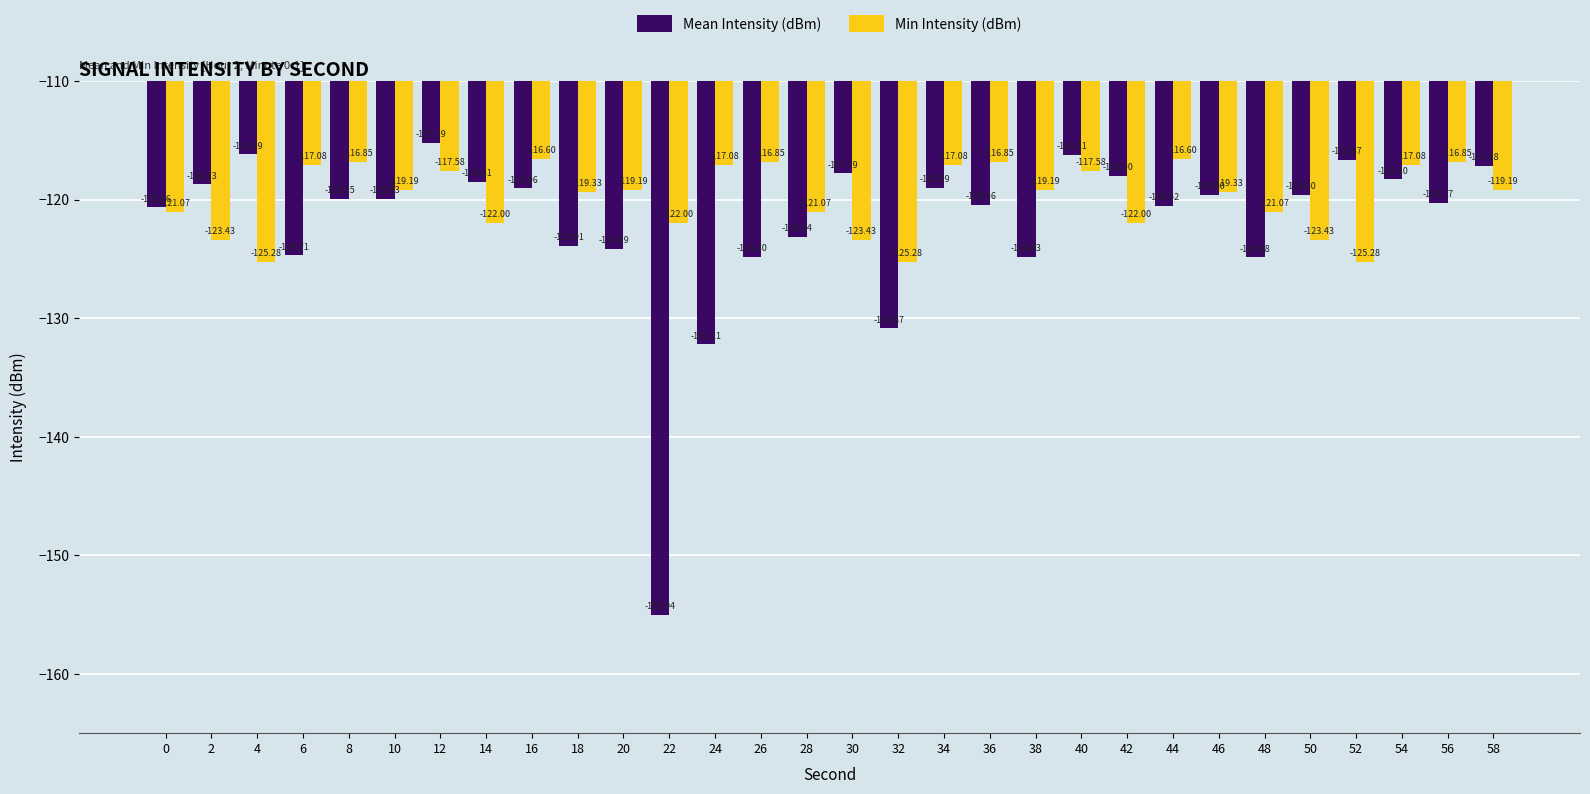

How many bars are there in total?

60